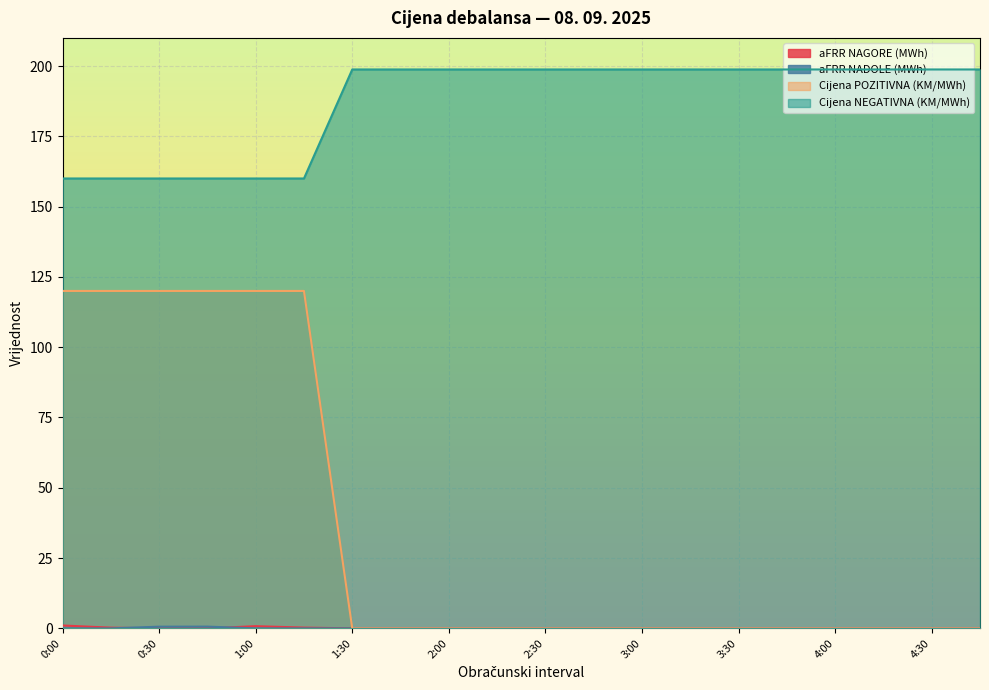

What position from the left is 0:00?

1